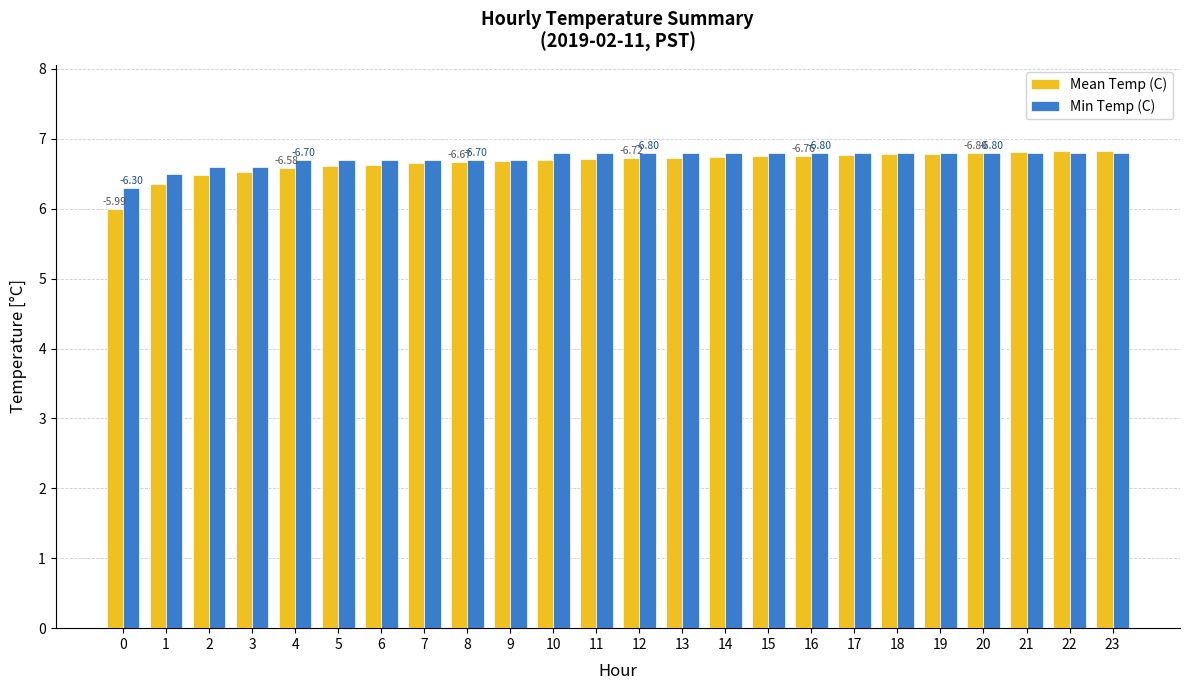

Does the chart contain any negative values?

No